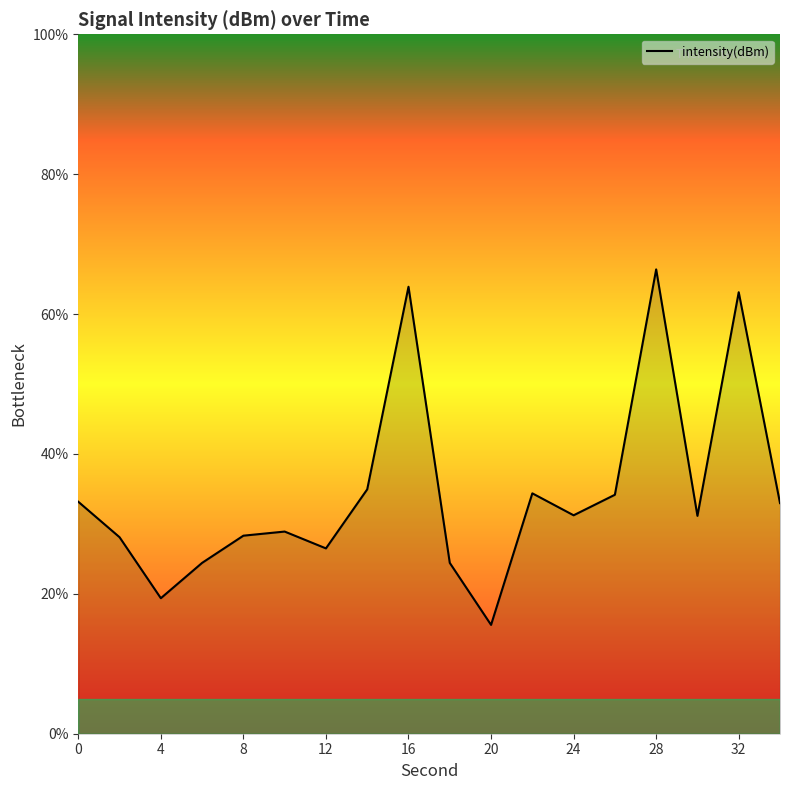

What is the maximum value shown in the chart?

66.4